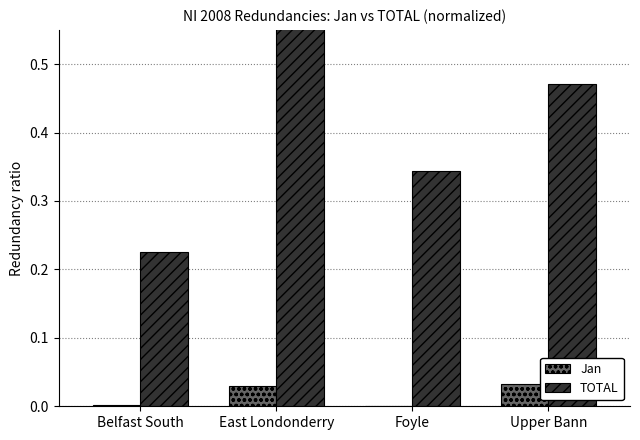

What is the sum of the TOTAL values at Foyle and East Londonderry?

1.3